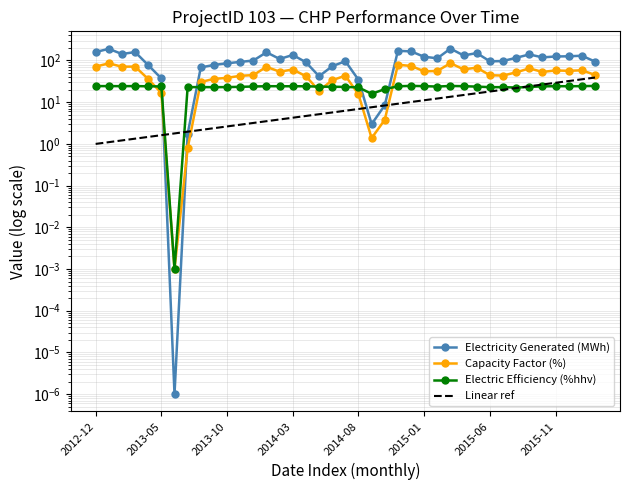

How many times do Capacity Factor and Electricity Generated cross each other?

2